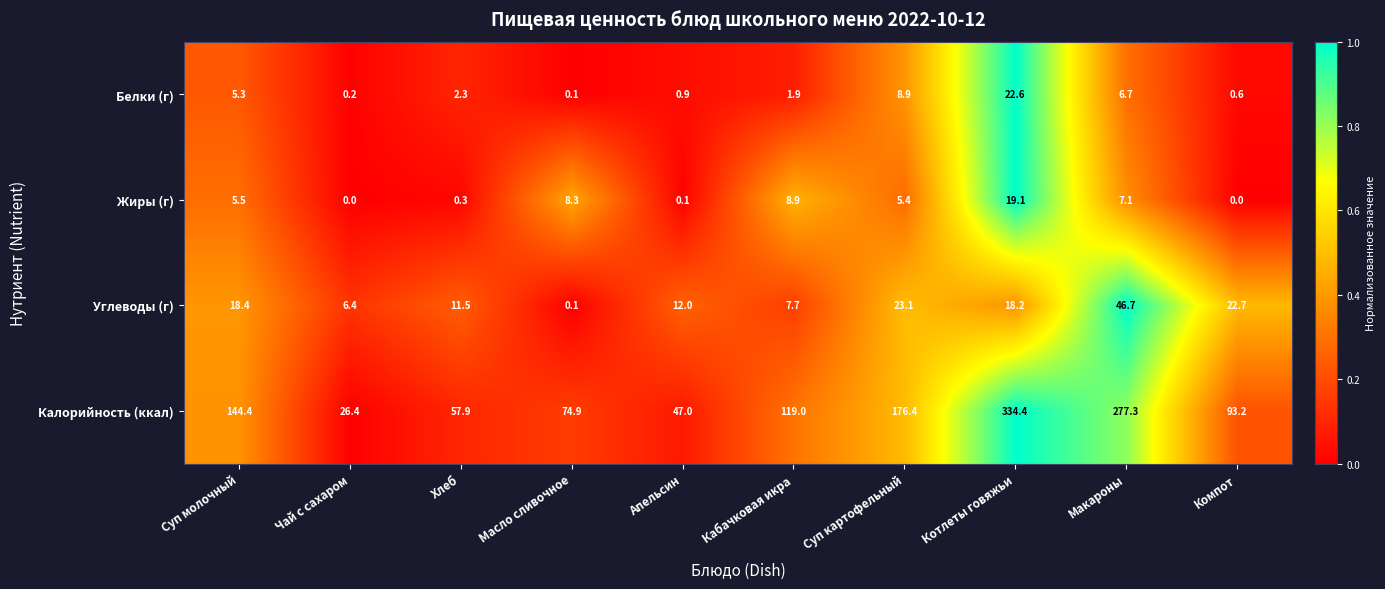

What is the sum of all Калорийность (ккал) values?

1350.9